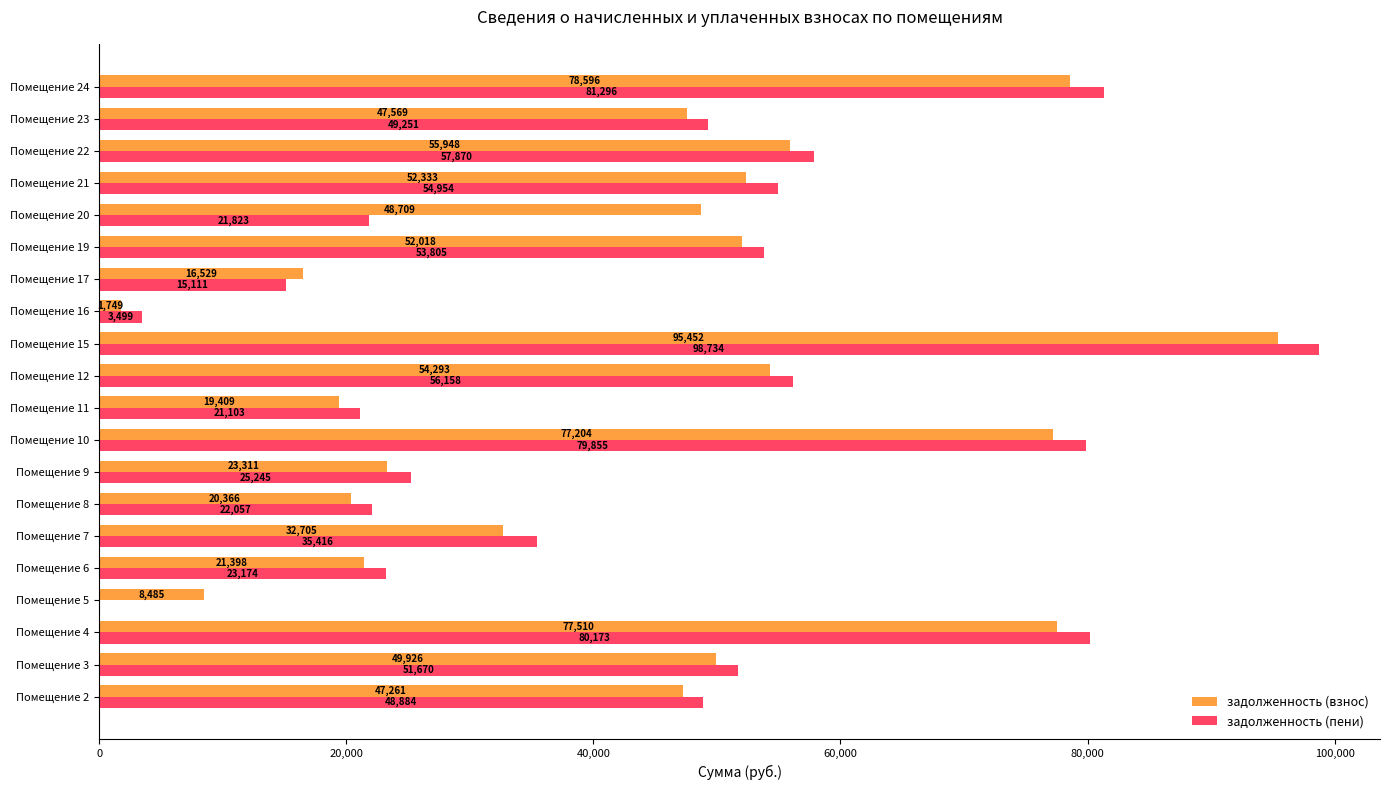

What is the highest value of the задолженность (пени) series?

98734.4